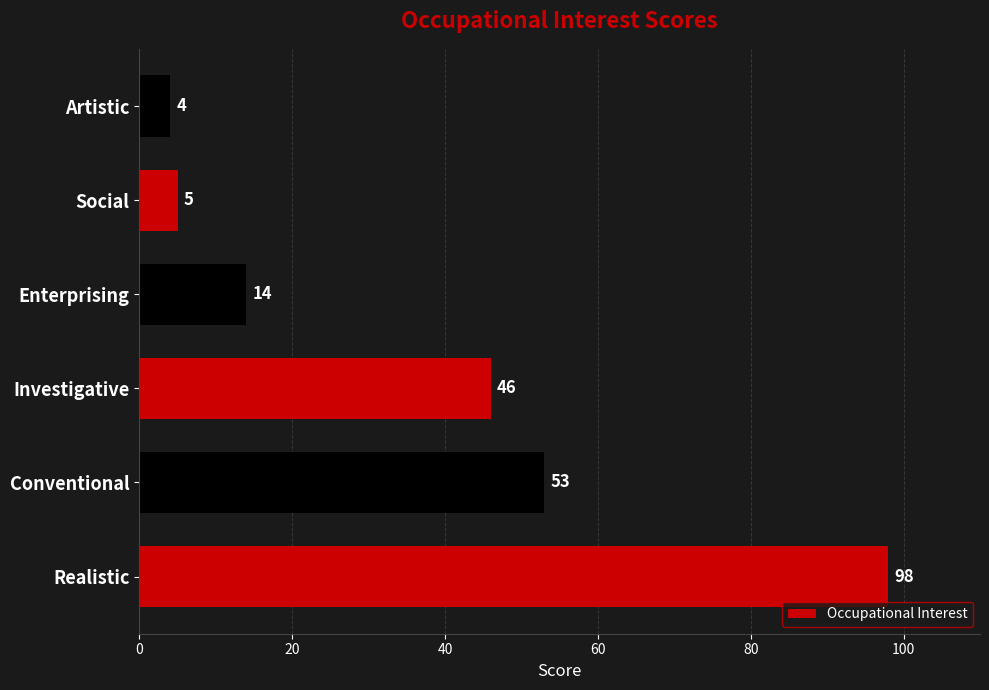

Count the number of categories in the chart.

6